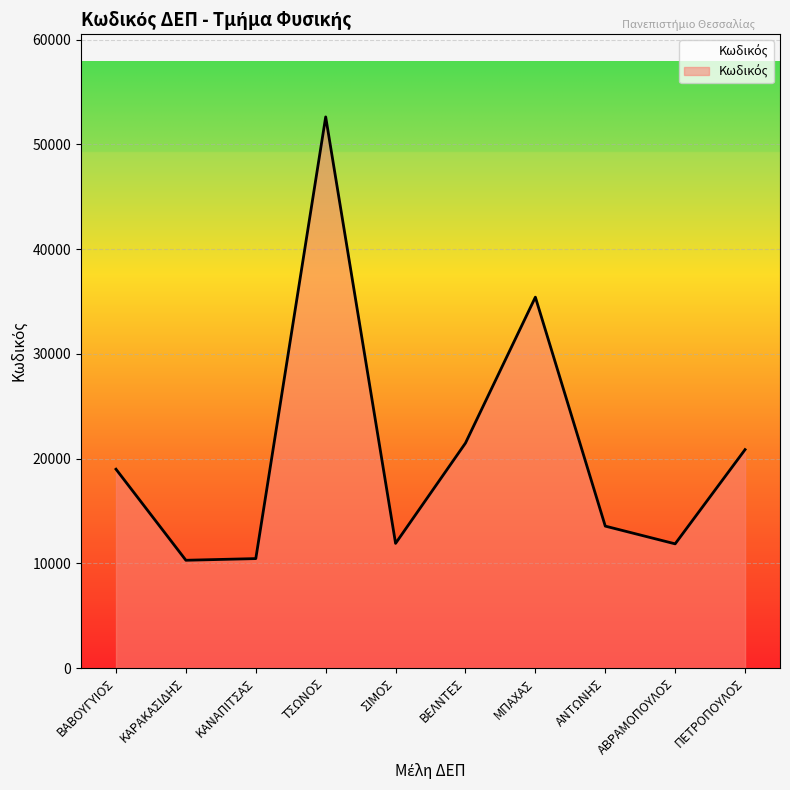

What is the minimum value shown in the chart?

10293